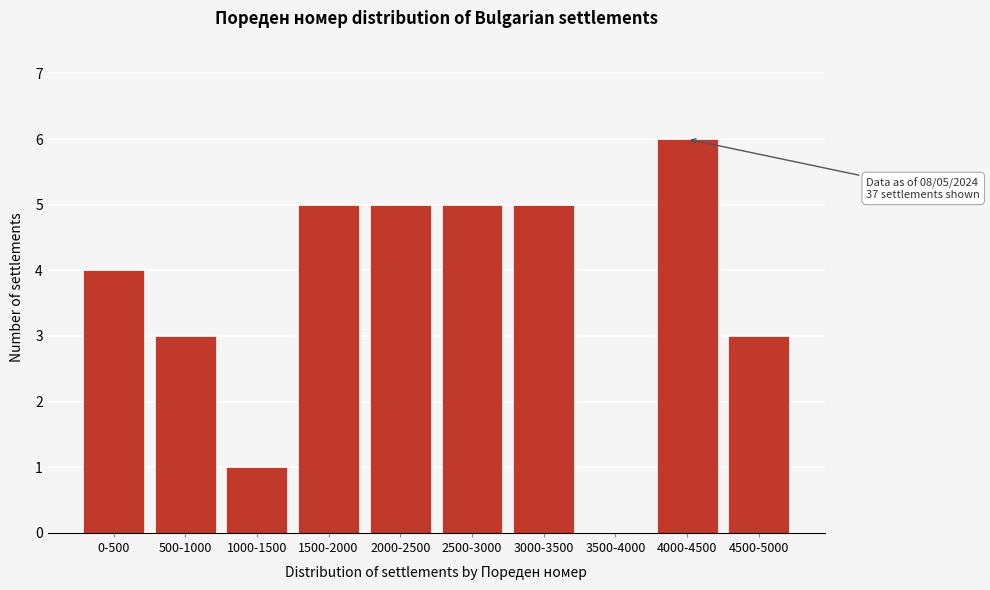

Reading right to left, what are all the values shown in this chart?

4500-5000=3	4000-4500=6	3500-4000=0	3000-3500=5	2500-3000=5	2000-2500=5	1500-2000=5	1000-1500=1	500-1000=3	0-500=4